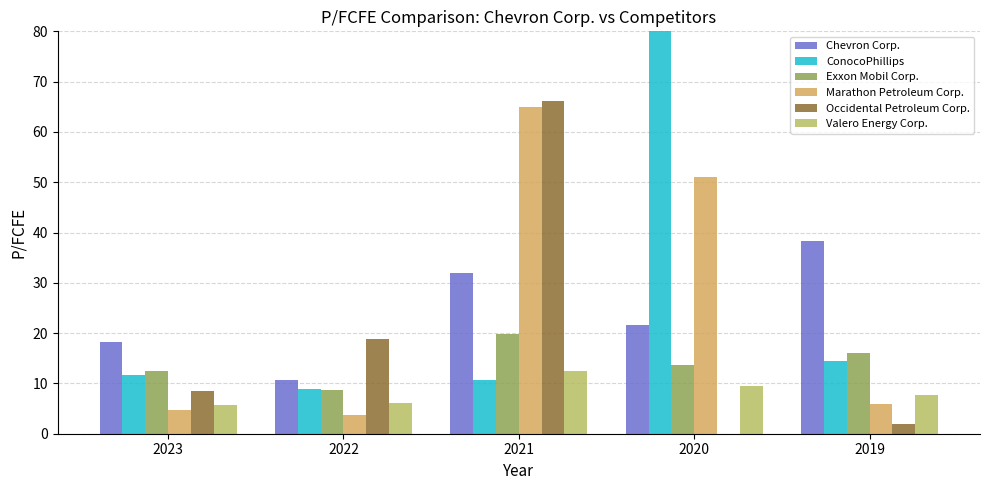

What is the maximum value for Marathon Petroleum Corp.?

65.0